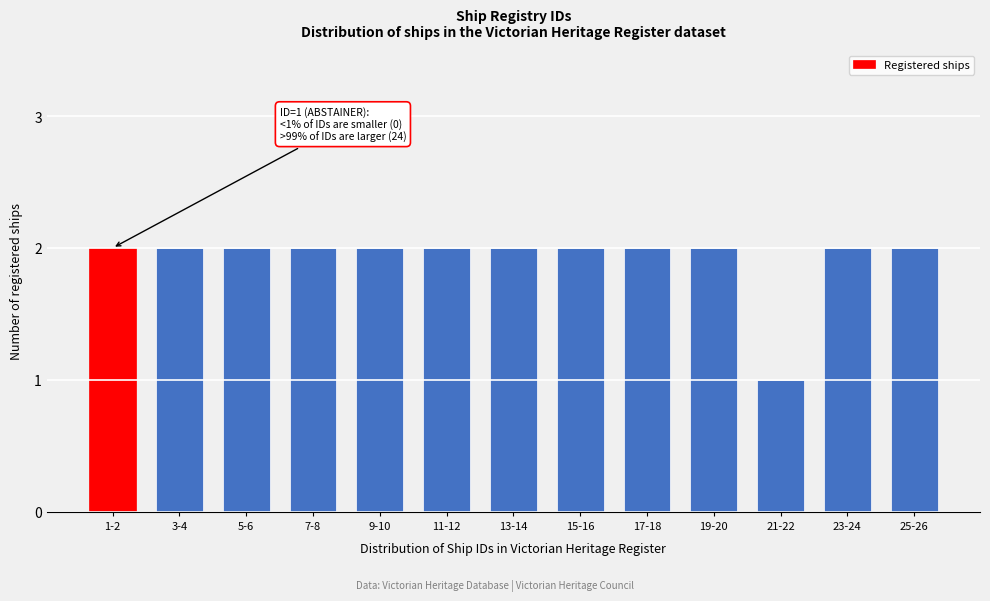

Reading left to right, list all the values displayed in this chart.

1-2=2	3-4=2	5-6=2	7-8=2	9-10=2	11-12=2	13-14=2	15-16=2	17-18=2	19-20=2	21-22=1	23-24=2	25-26=2